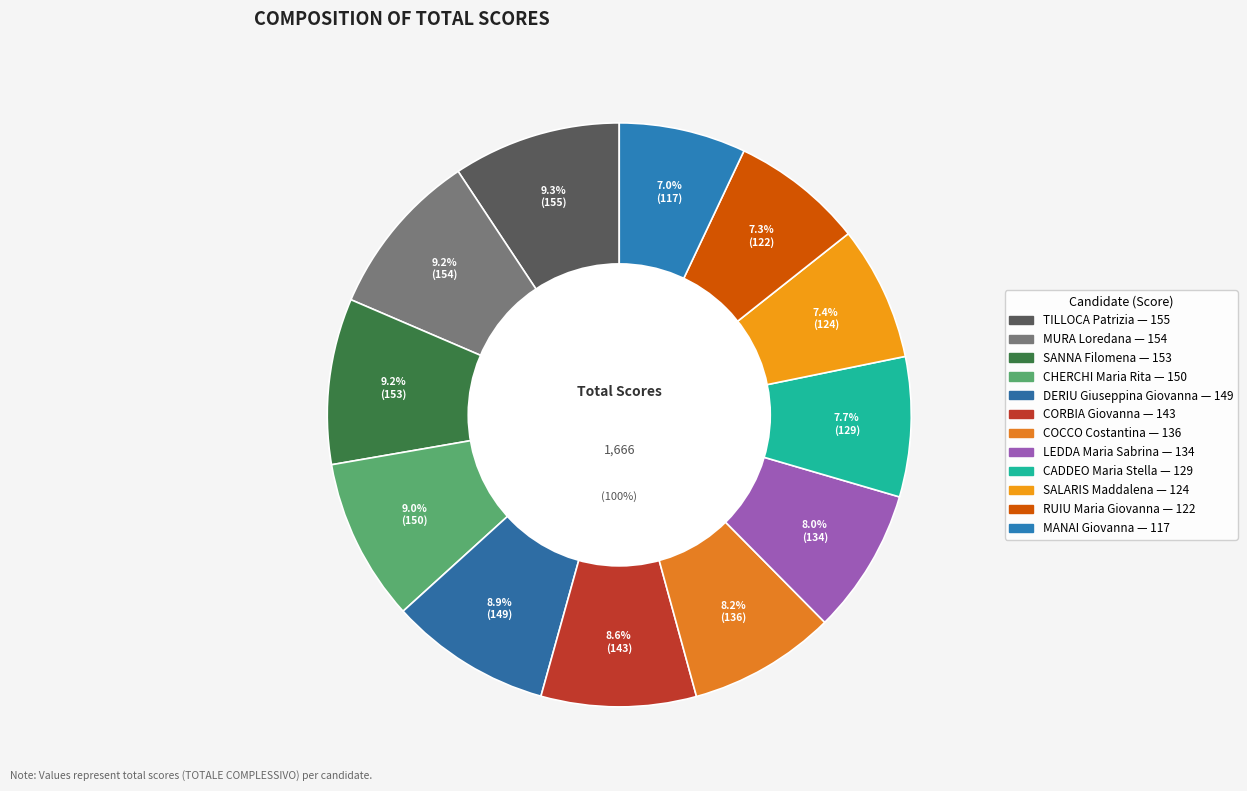

Is it true that CHERCHI Maria Rita is 14% of the pie?

False